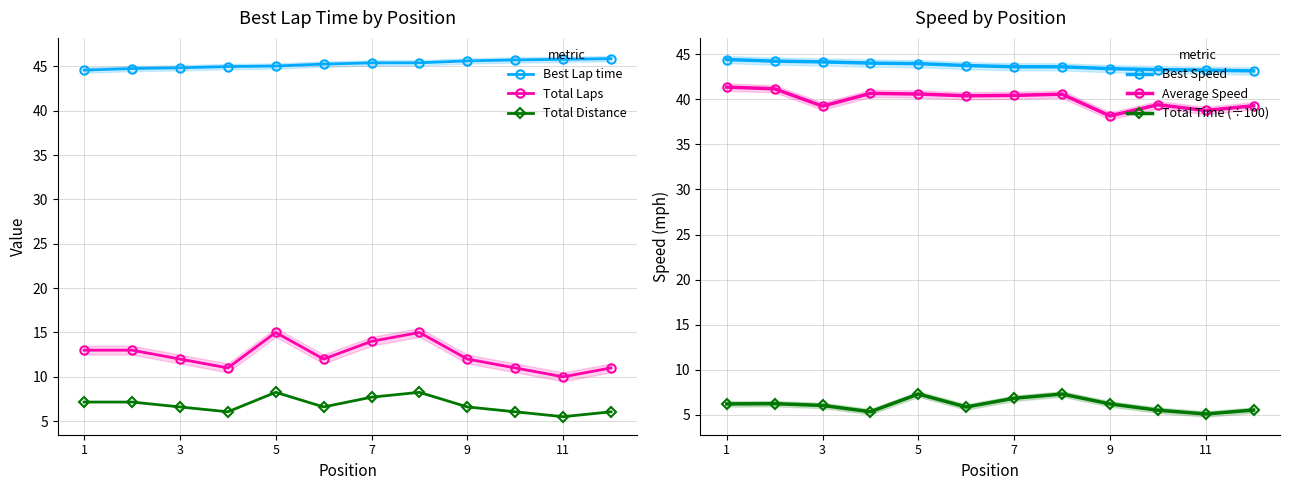

Reading left to right, list all the values displayed in this chart.

Best Lap time: 44.6	44.8	44.9	45.0	45.1	45.3	45.4	45.4	45.6	45.7	45.8	45.9
Total Laps: 13.0	13.0	12.0	11.0	15.0	12.0	14.0	15.0	12.0	11.0	10.0	11.0
Total Distance: 7.2	7.2	6.6	6.0	8.2	6.6	7.7	8.2	6.6	6.0	5.5	6.0
Best Speed: 44.4	44.2	44.1	44.0	43.9	43.7	43.6	43.6	43.4	43.3	43.2	43.1
Average Speed: 41.3	41.2	39.2	40.7	40.6	40.4	40.4	40.6	38.2	39.4	38.8	39.3
Total Time (÷100): 6.2	6.3	6.1	5.4	7.3	5.9	6.9	7.3	6.2	5.5	5.1	5.5